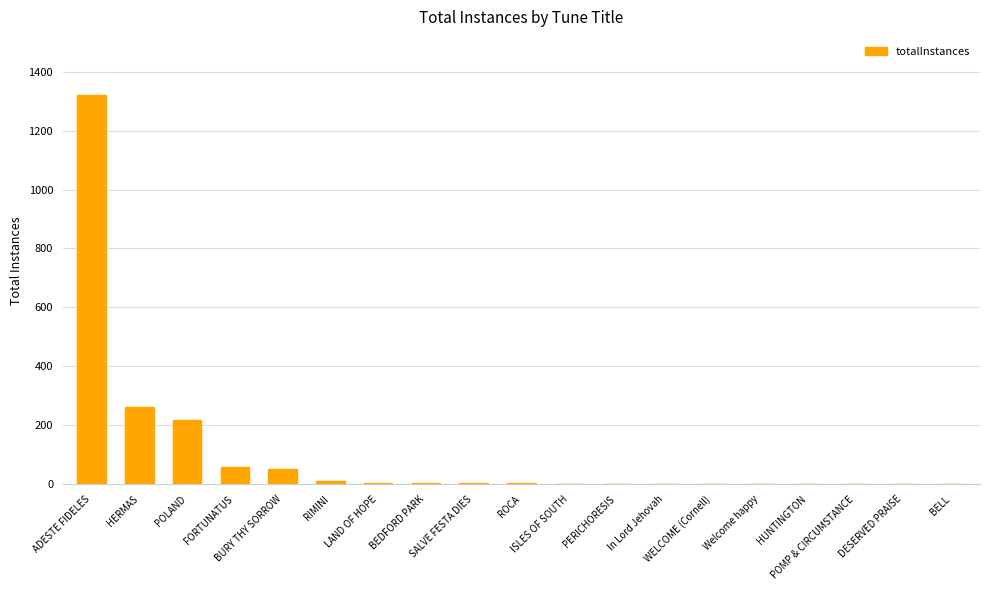

What is the maximum value shown in the chart?

1320